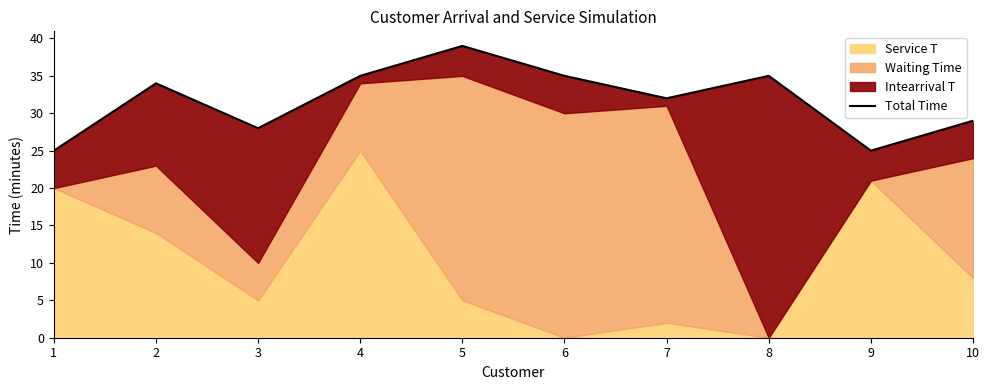

Rank the categories by value from lowest to highest.

1, 9, 3, 10, 7, 2, 4, 6, 8, 5